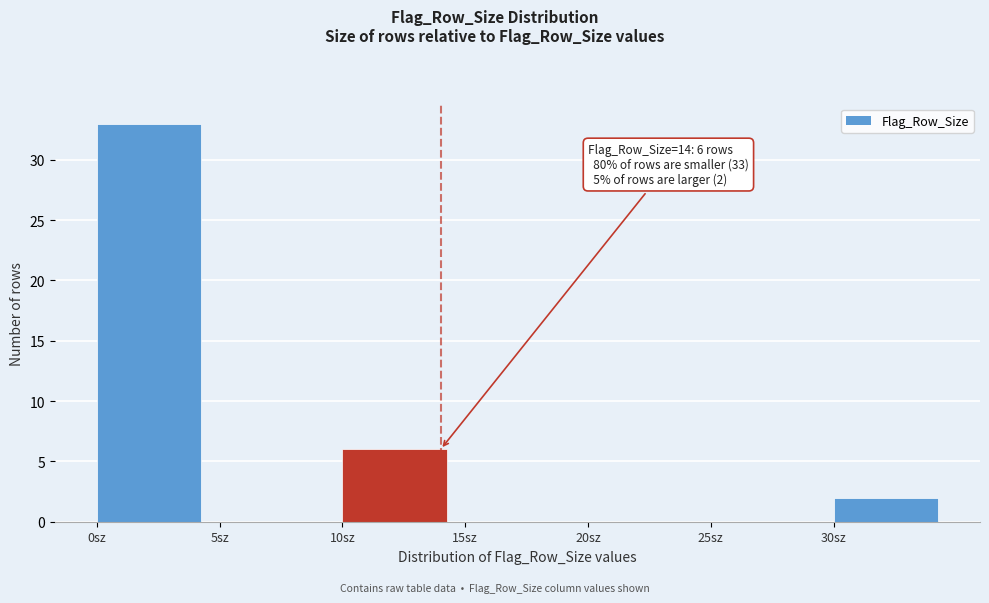

Which range on the x-axis has the tallest bar?

0 to 5